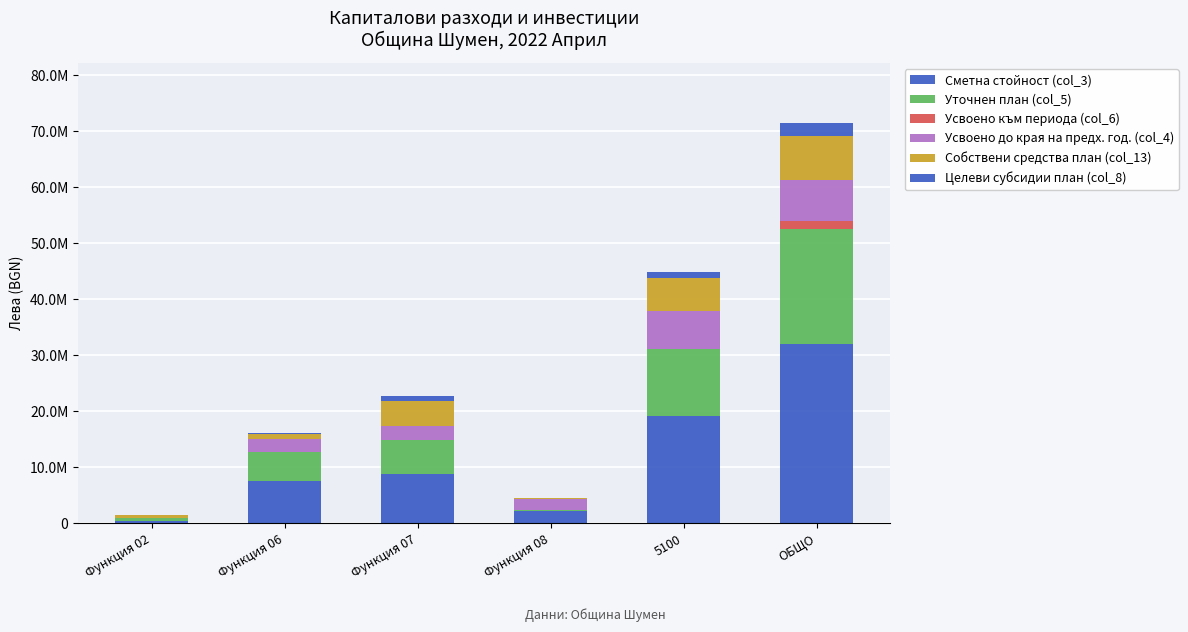

What is the difference between the Уточнен план (col_5) values at ОБЩО and Функция 07?

14445427